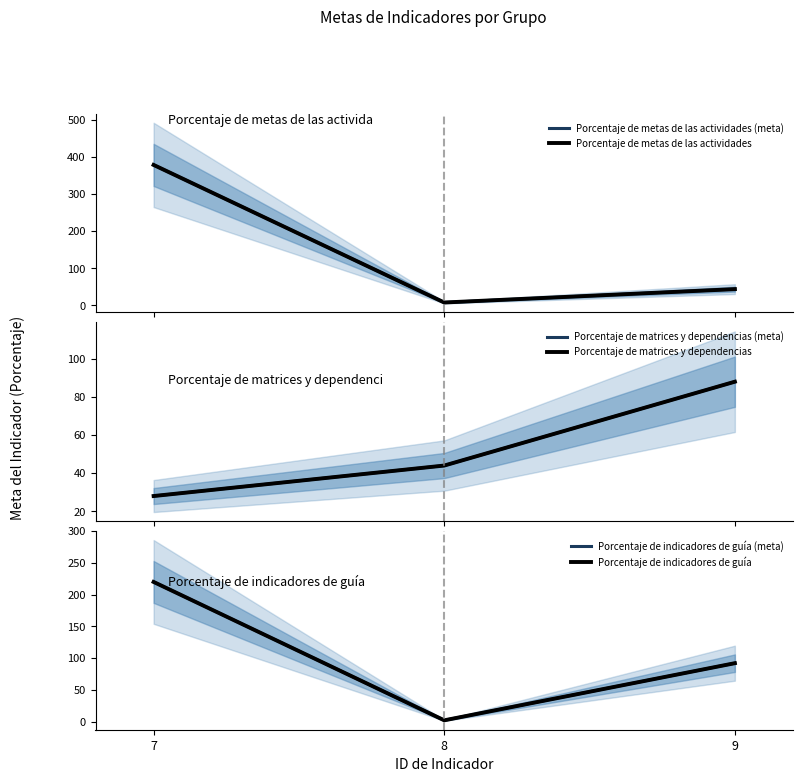

List the series in order of their peak value, highest first.

Porcentaje de metas de las actividades (meta), Porcentaje de metas de las actividades, Porcentaje de indicadores de guía (meta), Porcentaje de indicadores de guía, Porcentaje de matrices y dependencias (meta), Porcentaje de matrices y dependencias